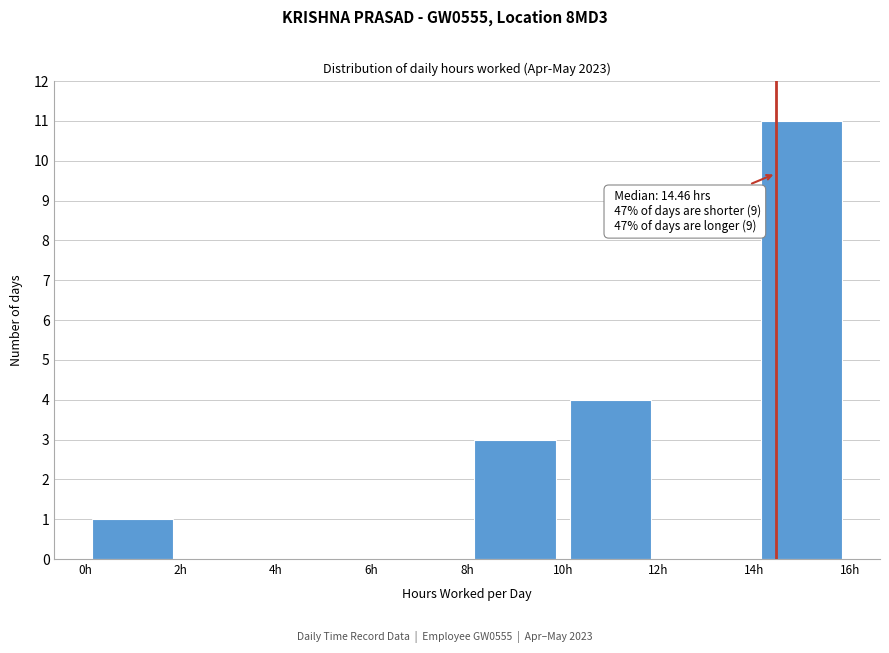

Which range on the x-axis has the tallest bar?

14 to 16